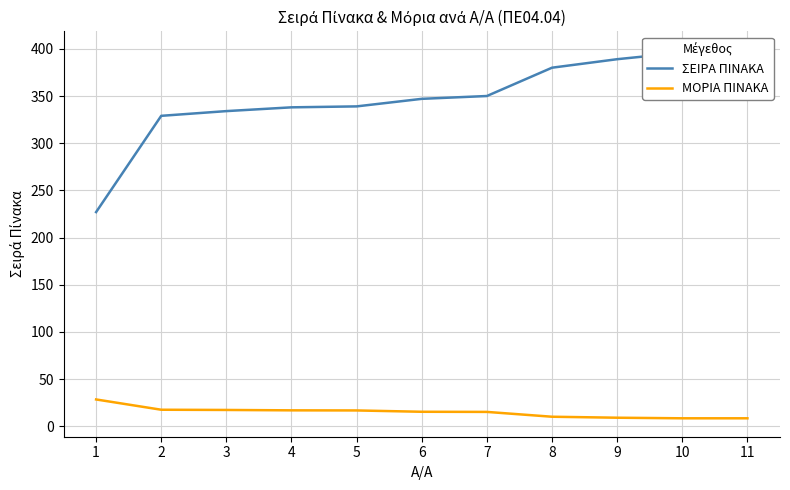

Where does the ΜΟΡΙΑ ΠΙΝΑΚΑ series first go above 15?

1